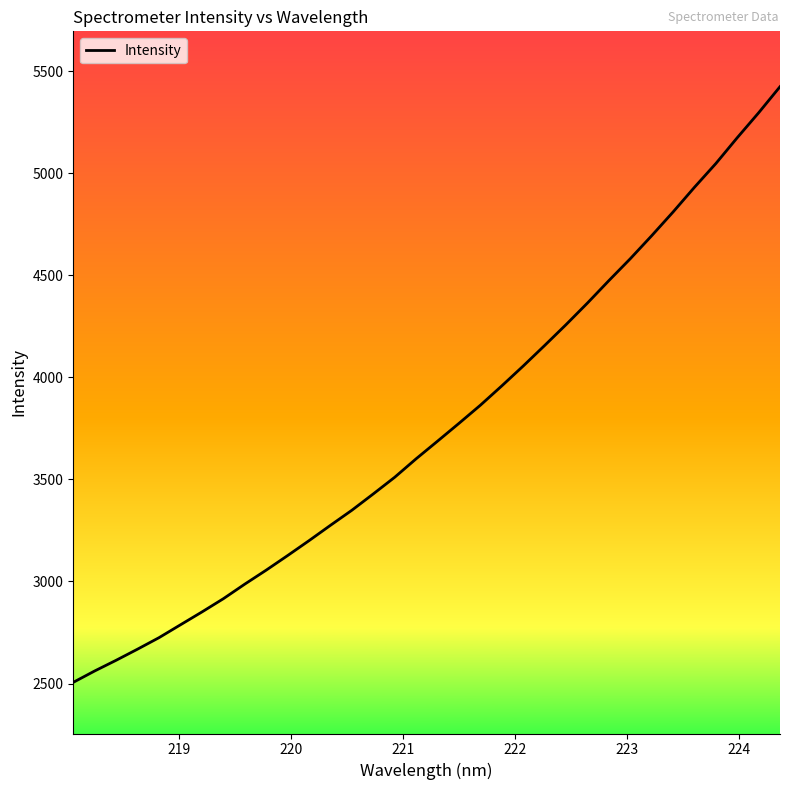

Count the number of data series in this chart.

1